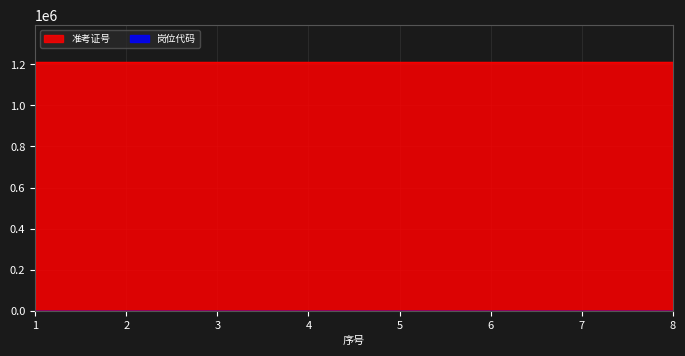

True or false: 准考证号 has more than 2 interior local peaks.

False